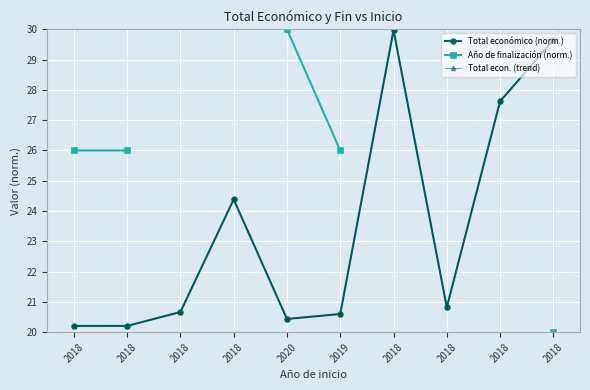

True or false: Año de finalización (norm.) has more than 2 points higher than both neighbors.

False